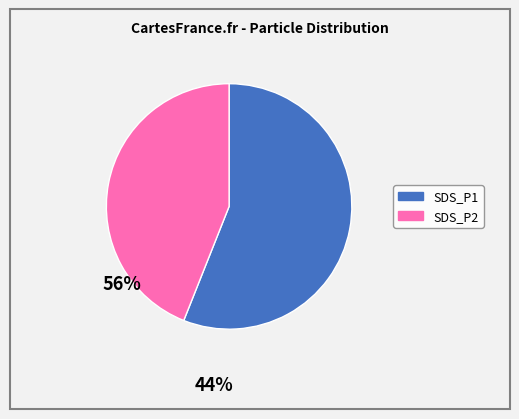

Which category has the smallest portion of the pie?

SDS_P2